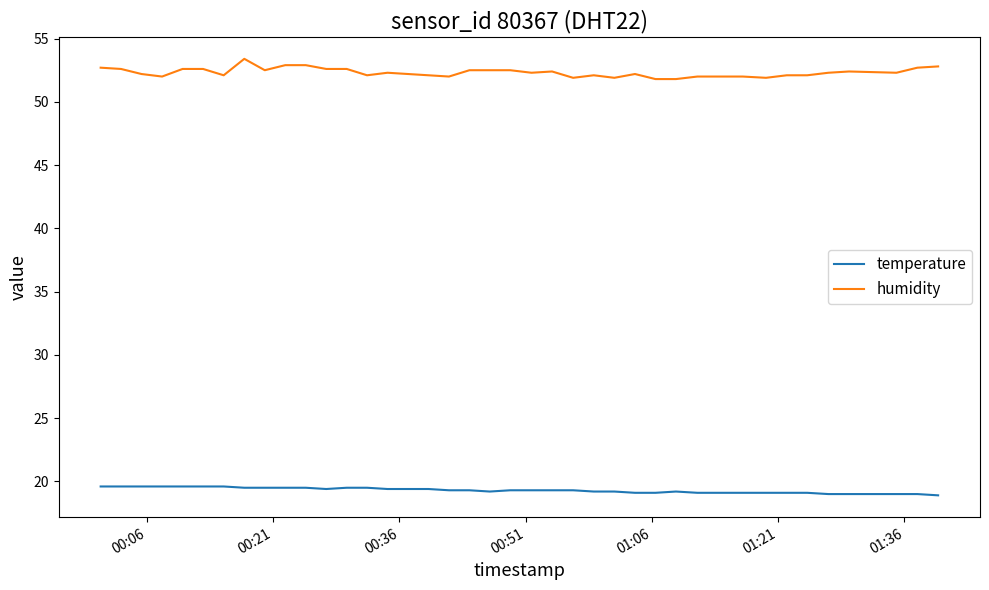

What is the greatest value displayed?

53.4